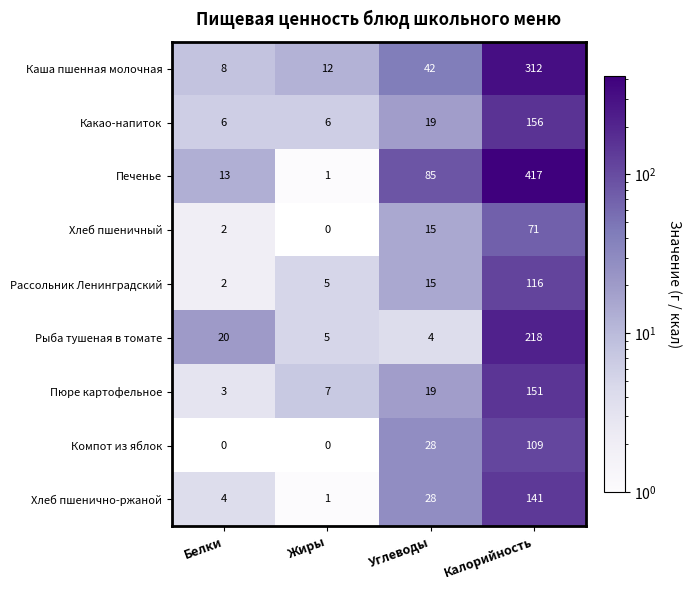

The value of Рассольник Ленинградский at Белки is 2. True or false?

True